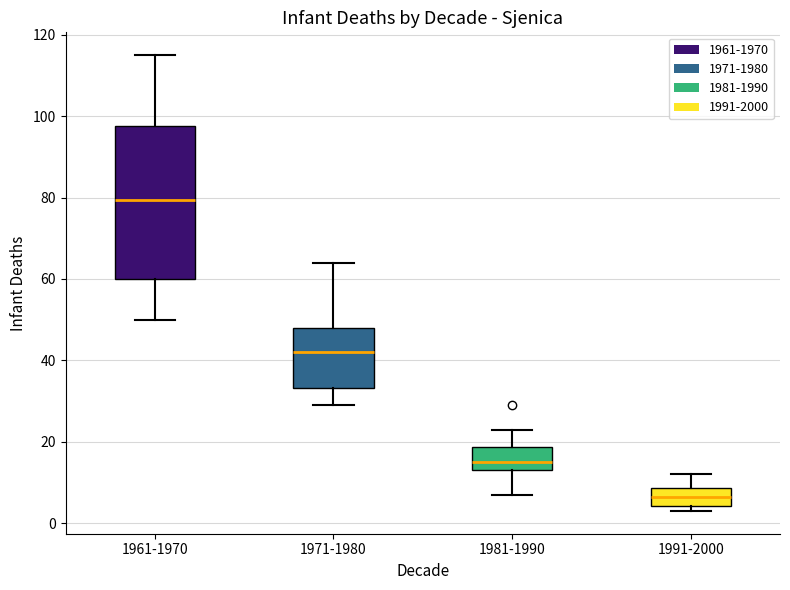

Reading left to right, read every box against the y-axis: the position of its median line, the range the box covers, and the ends of its whiskers. The values are not printed on the chart, so give them approximately, as read against the axis.

1961-1970: median 80, box 60 to 98, whiskers 50 to 116
1971-1980: median 42, box 34 to 48, whiskers 30 to 64
1981-1990: median 16, box 14 to 18, whiskers 8 to 24
1991-2000: median 6, box 4 to 8, whiskers 4 (just below the box's lower edge) to 12